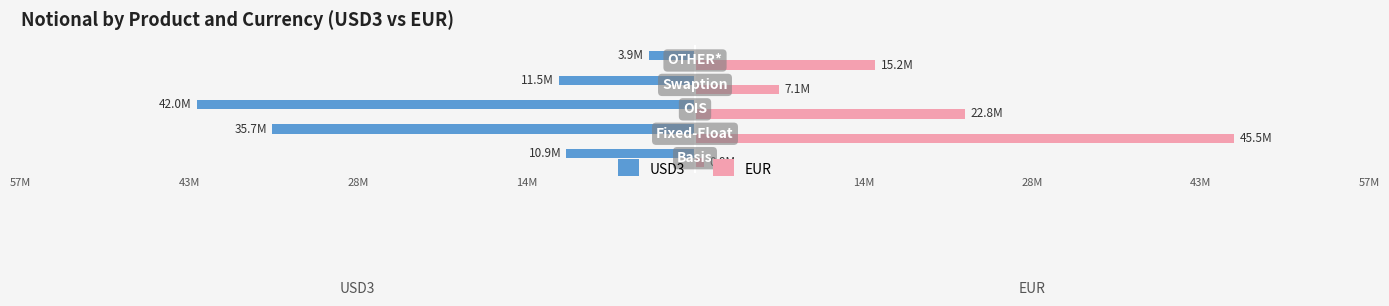

What are all the series names shown in the legend?

USD3, EUR